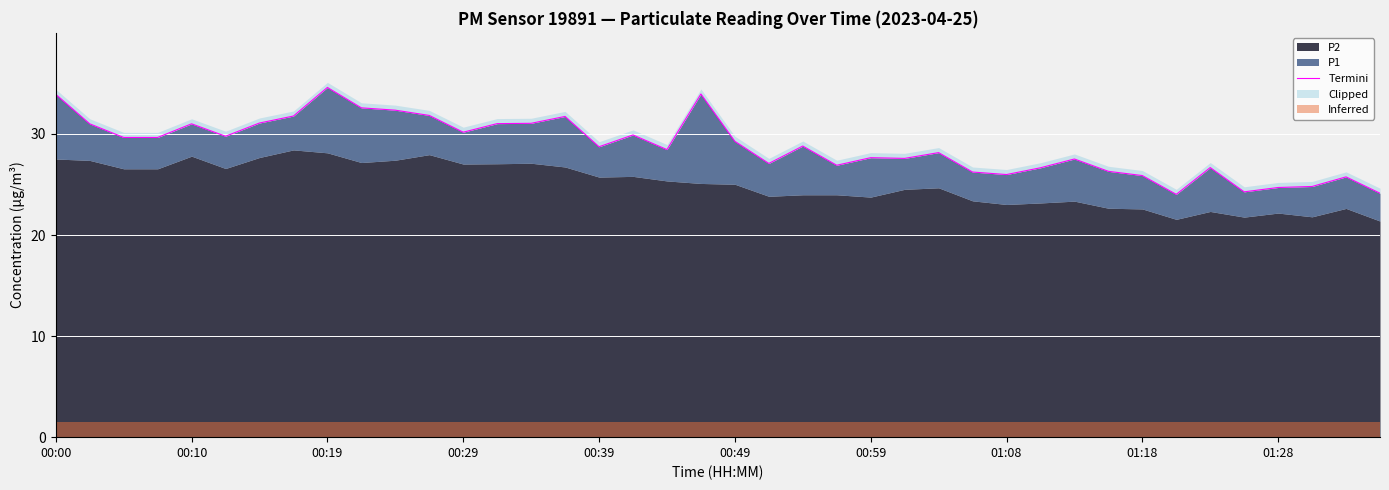

What is the difference between the second highest and minimum values?

9.9